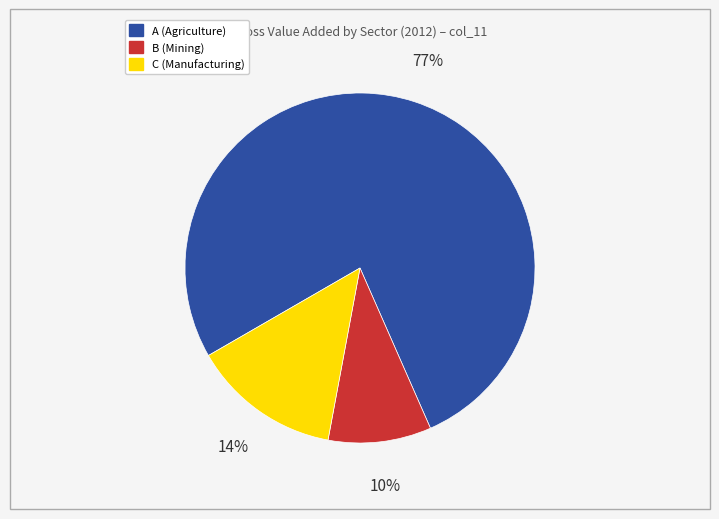

To the nearest percent, what is the average slice percentage?

33%